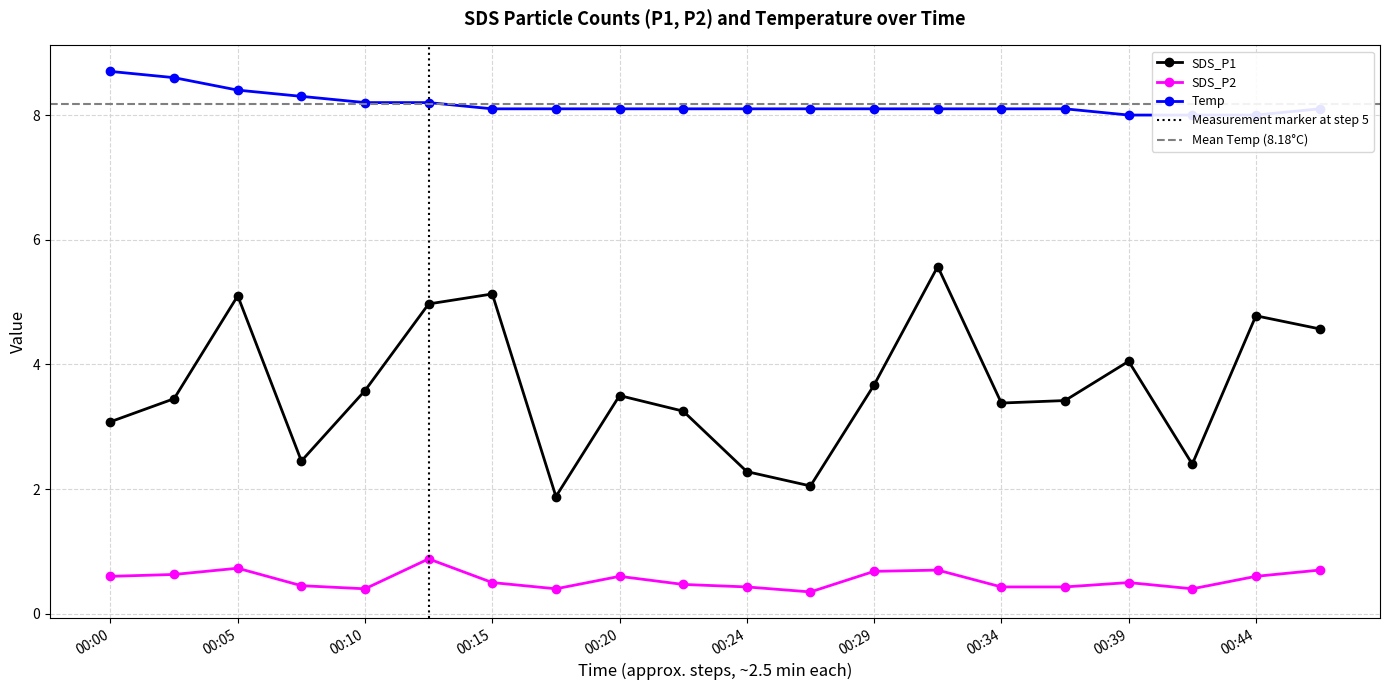

What is the average value of the SDS_P1 series?

3.6